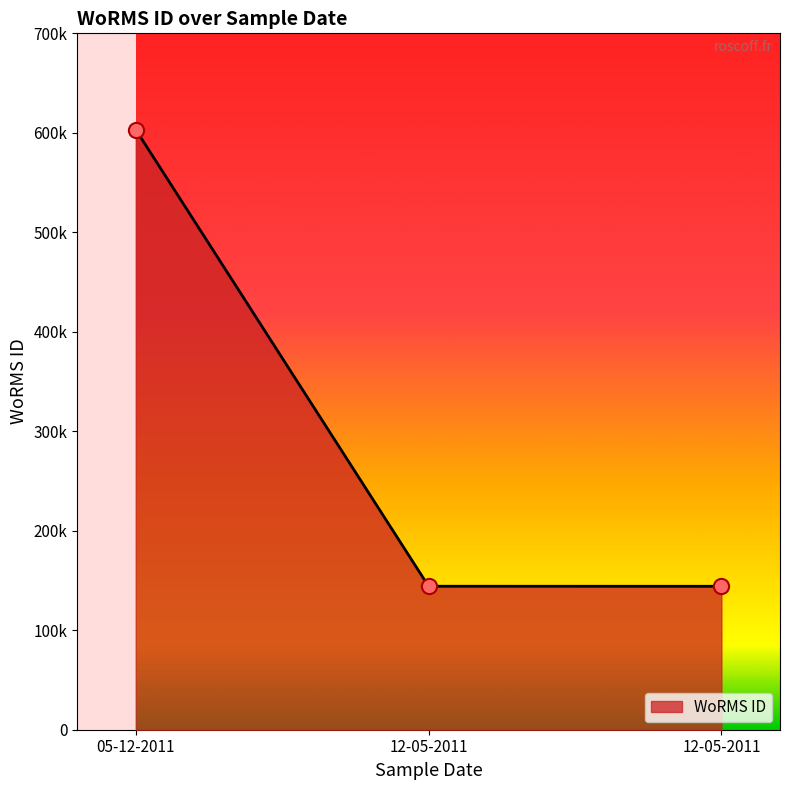

Approximately how many times larger is the value at 12-05-2011 compared to 12-05-2011?

1.0